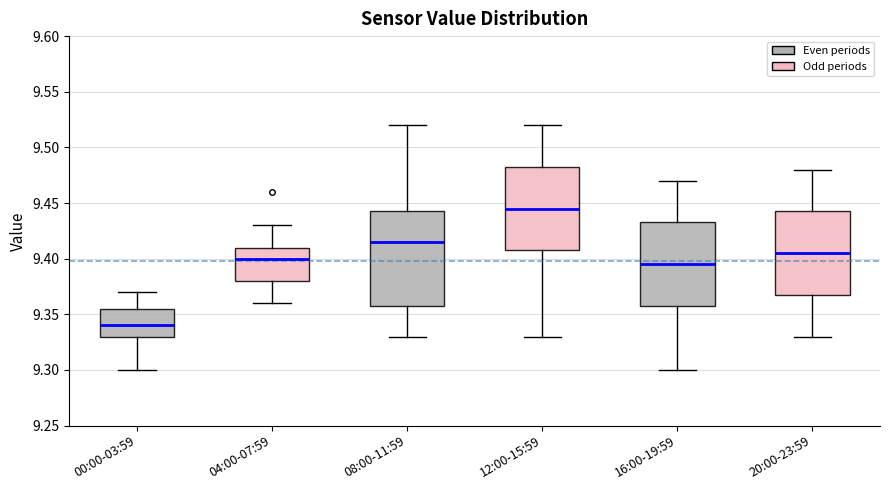

Which box's median line is the lowest?

00:00-03:59